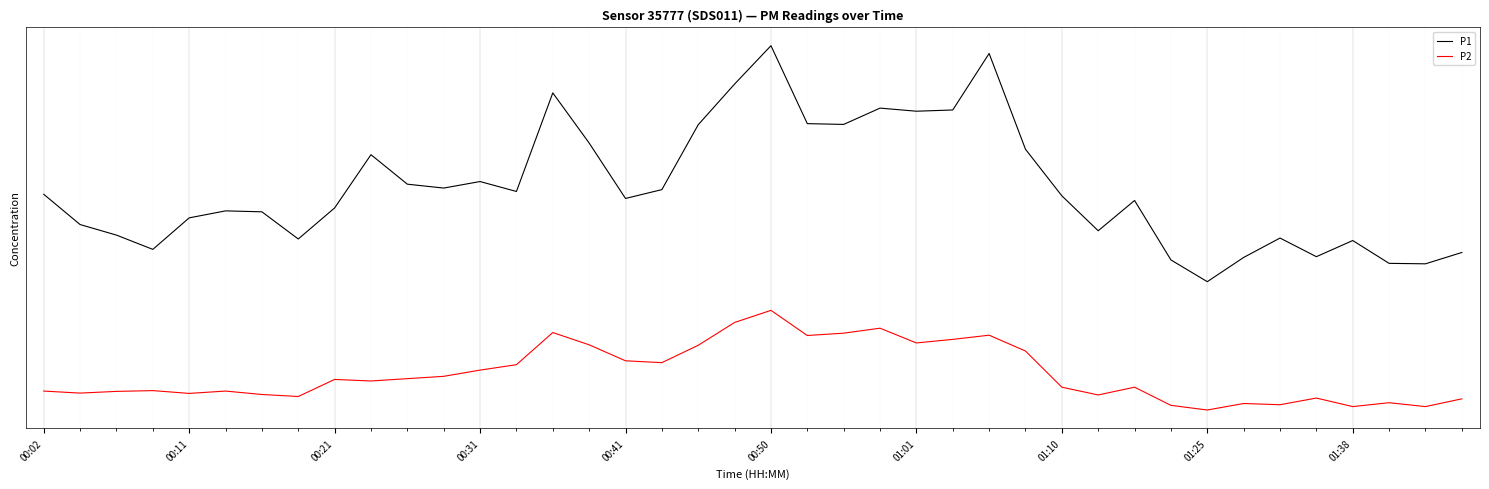

Which series has the widest spread of values?

P1